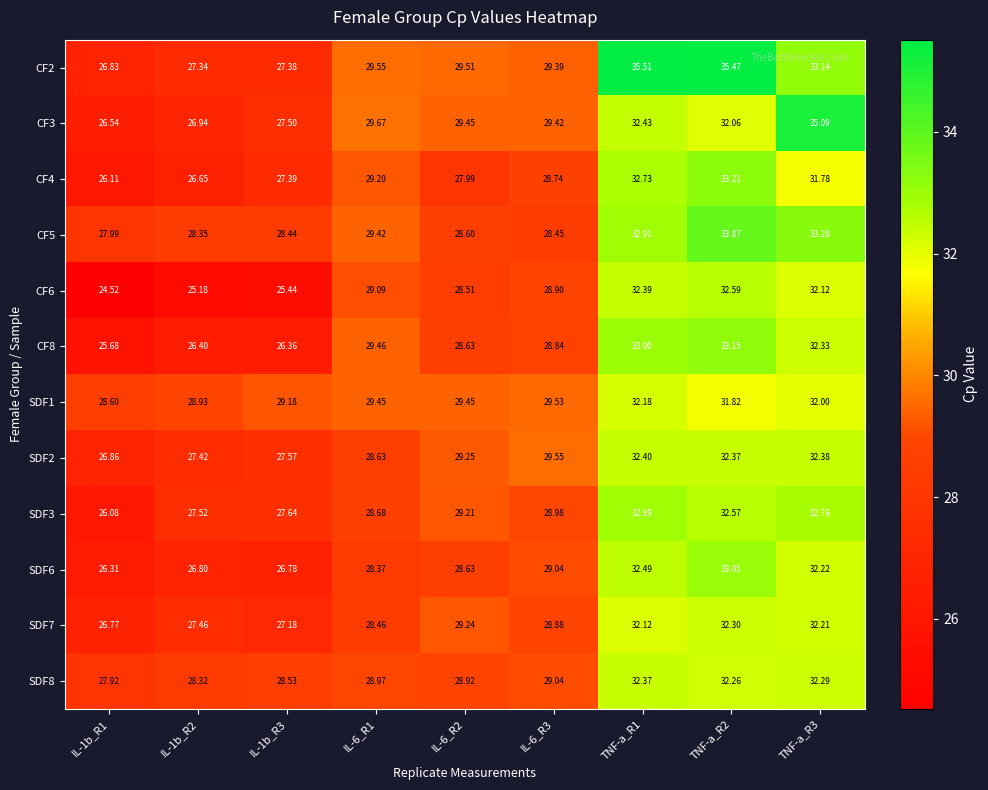

Is the value of CF8 at TNF-a_R1 greater than the value of SDF1 at TNF-a_R1?

Yes